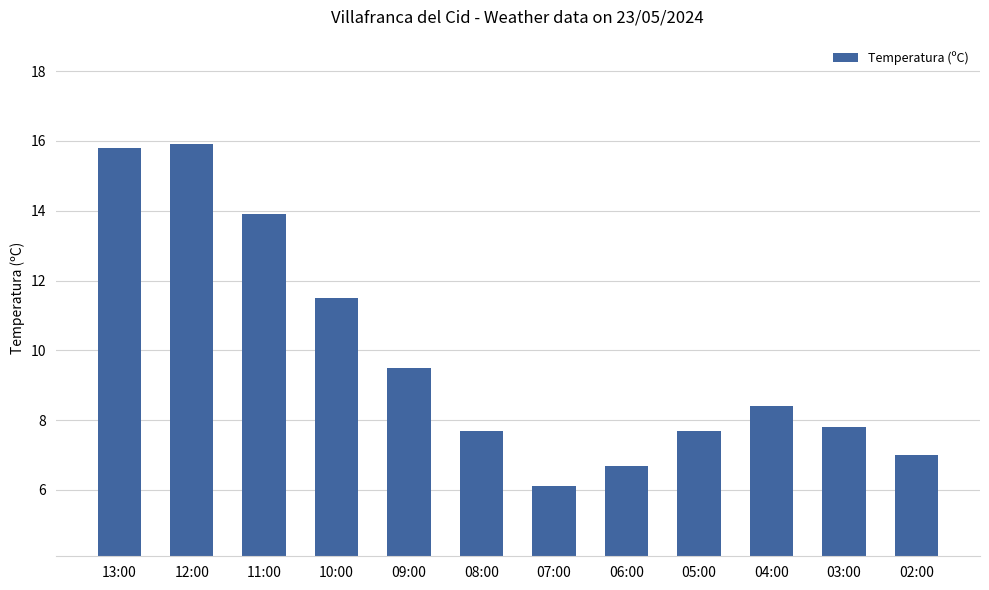

Reading left to right, what are all the values shown in this chart?

13:00=15.8	12:00=15.9	11:00=13.9	10:00=11.5	09:00=9.5	08:00=7.7	07:00=6.1	06:00=6.7	05:00=7.7	04:00=8.4	03:00=7.8	02:00=7.0